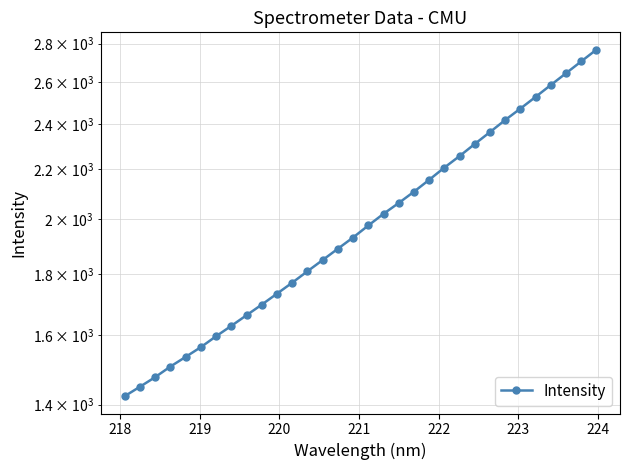

What is the maximum value shown in the chart?

2767.7